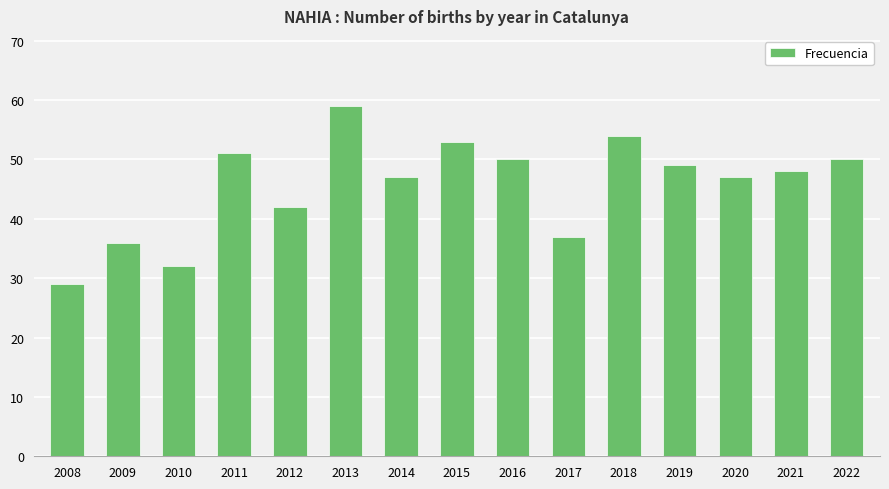

Approximately how many times larger is the value at 2021 compared to 2009?

1.3